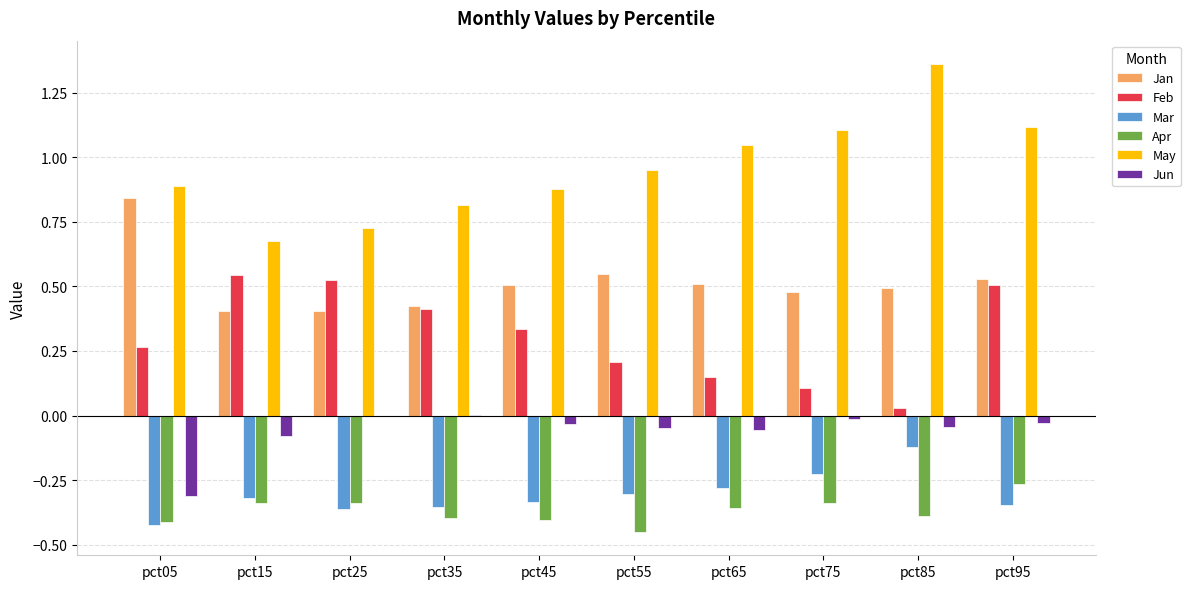

What is the sum of all May values?

9.6